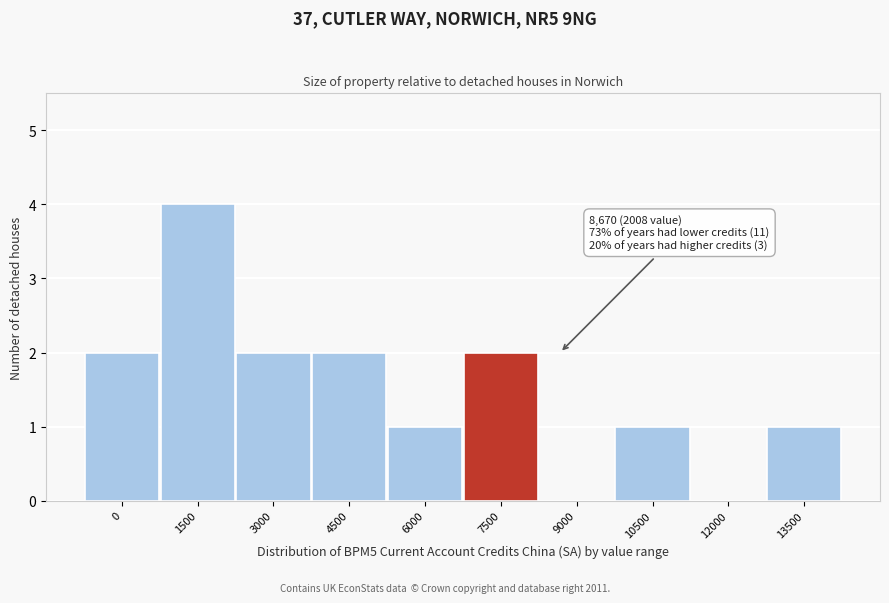

Reading left to right, what are all the values shown in this chart?

0=2	1500=4	3000=2	4500=2	6000=1	7500=2	9000=0	10500=1	12000=0	13500=1